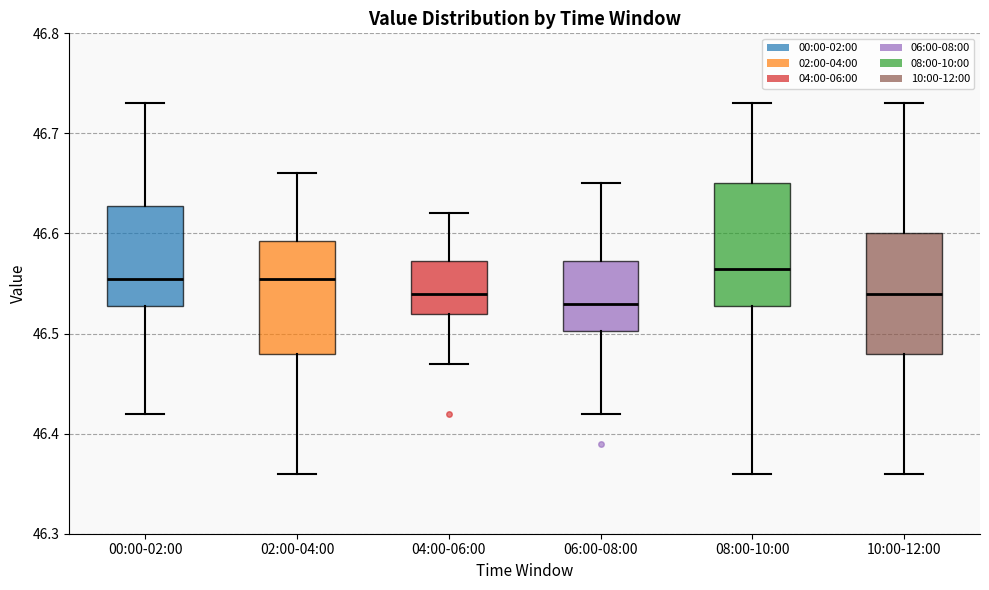

Reading left to right, transcribe this box plot: for each box, give where its median line is, the range the box spans, and where its two whiskers end, as read against the y-axis. The values are not printed on the chart, so give them approximately, as read against the axis.

00:00-02:00: median 46.56, box 46.53 to 46.63, whiskers 46.42 to 46.73
02:00-04:00: median 46.56, box 46.48 to 46.59, whiskers 46.36 to 46.66
04:00-06:00: median 46.54, box 46.52 to 46.57, whiskers 46.47 to 46.62
06:00-08:00: median 46.53, box 46.50 to 46.57, whiskers 46.42 to 46.65
08:00-10:00: median 46.57, box 46.53 to 46.65, whiskers 46.36 to 46.73
10:00-12:00: median 46.54, box 46.48 to 46.60, whiskers 46.36 to 46.73